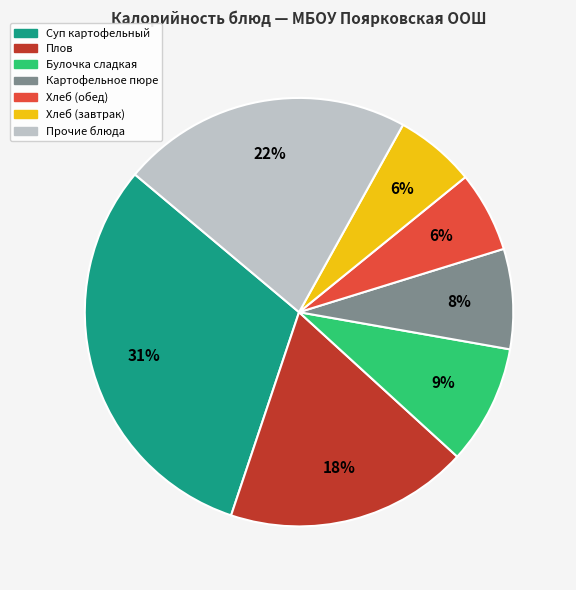

To the nearest percent, what is the average slice percentage?

14%